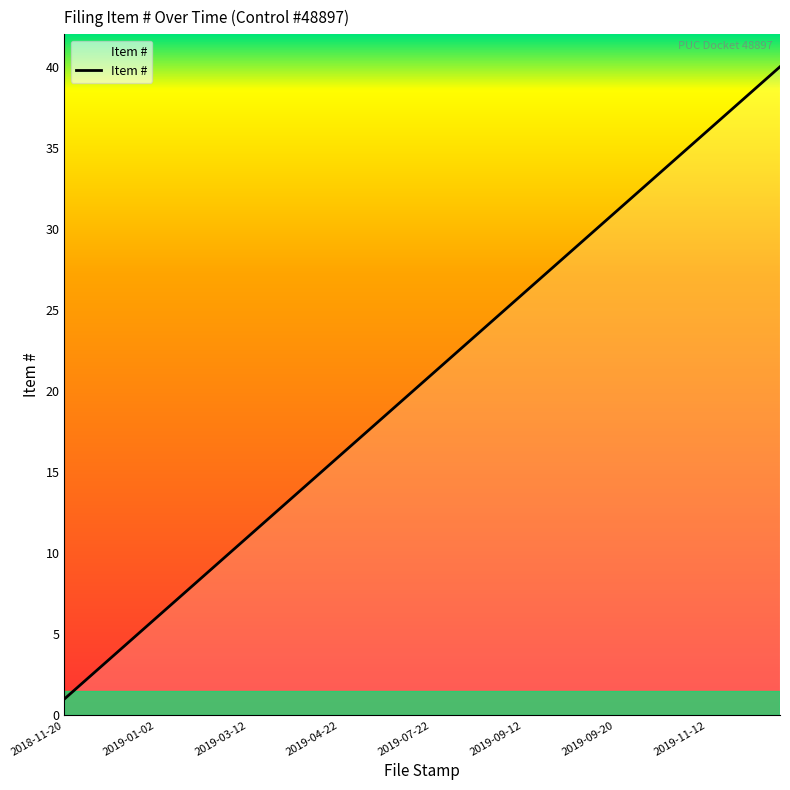

What is the difference between the maximum and minimum values?

39